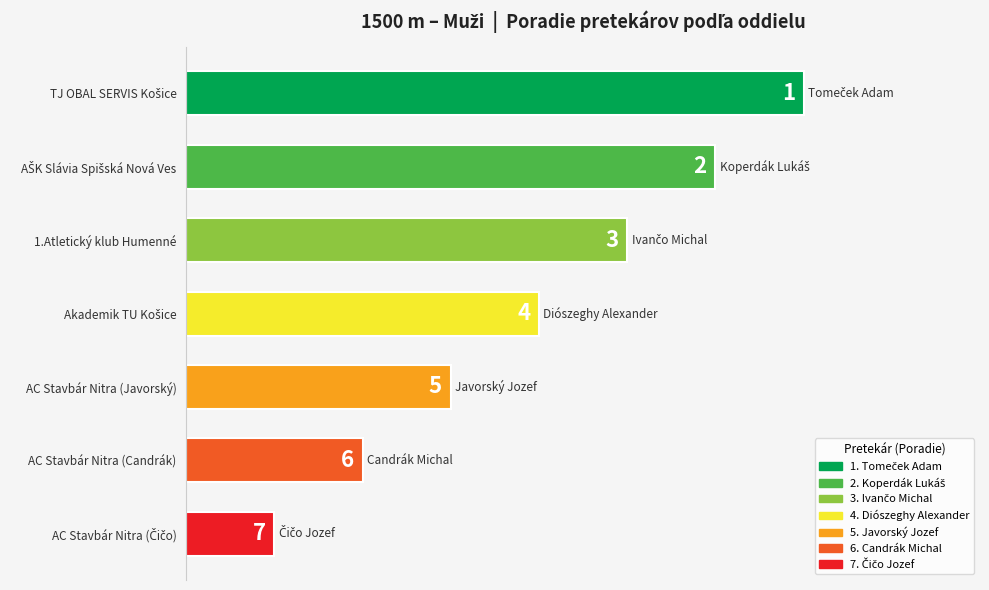

What is the average value?

4